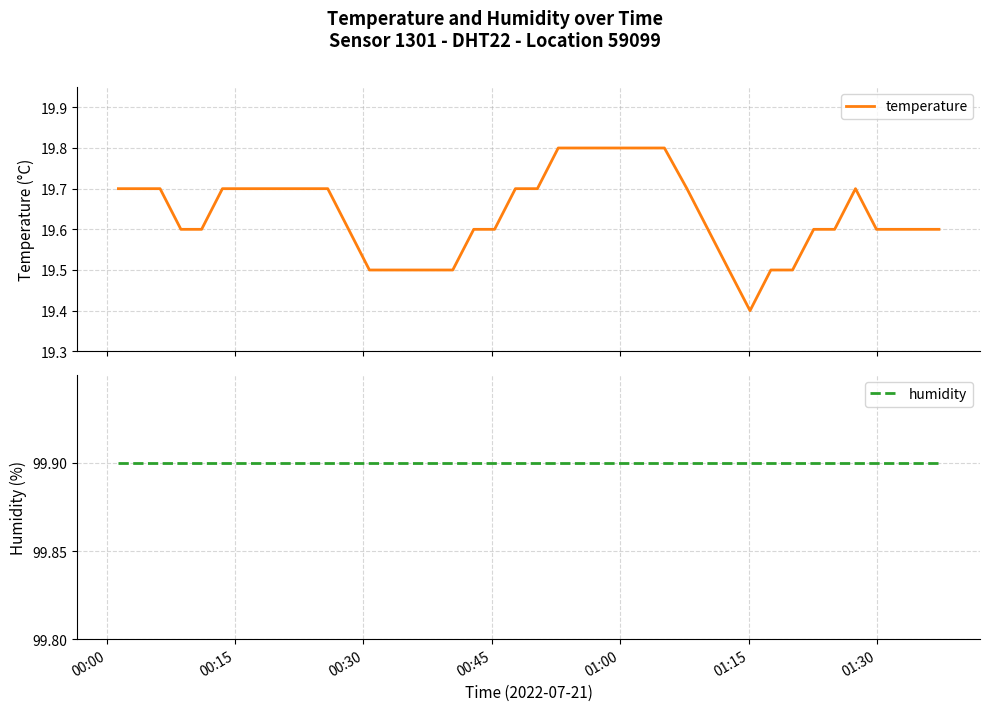

Does the chart display data point markers on the line(s)?

No